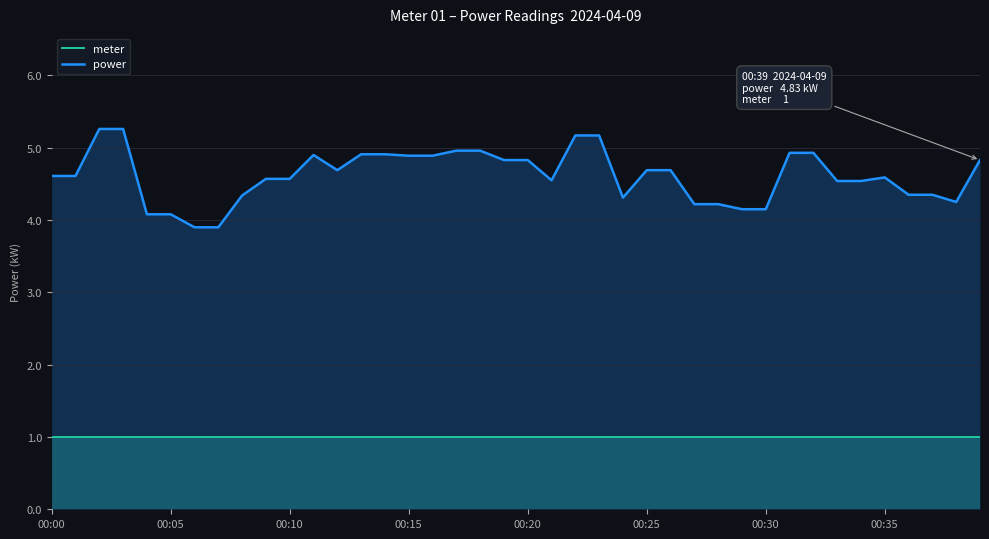

Read the meter value at 00:30.

1.0